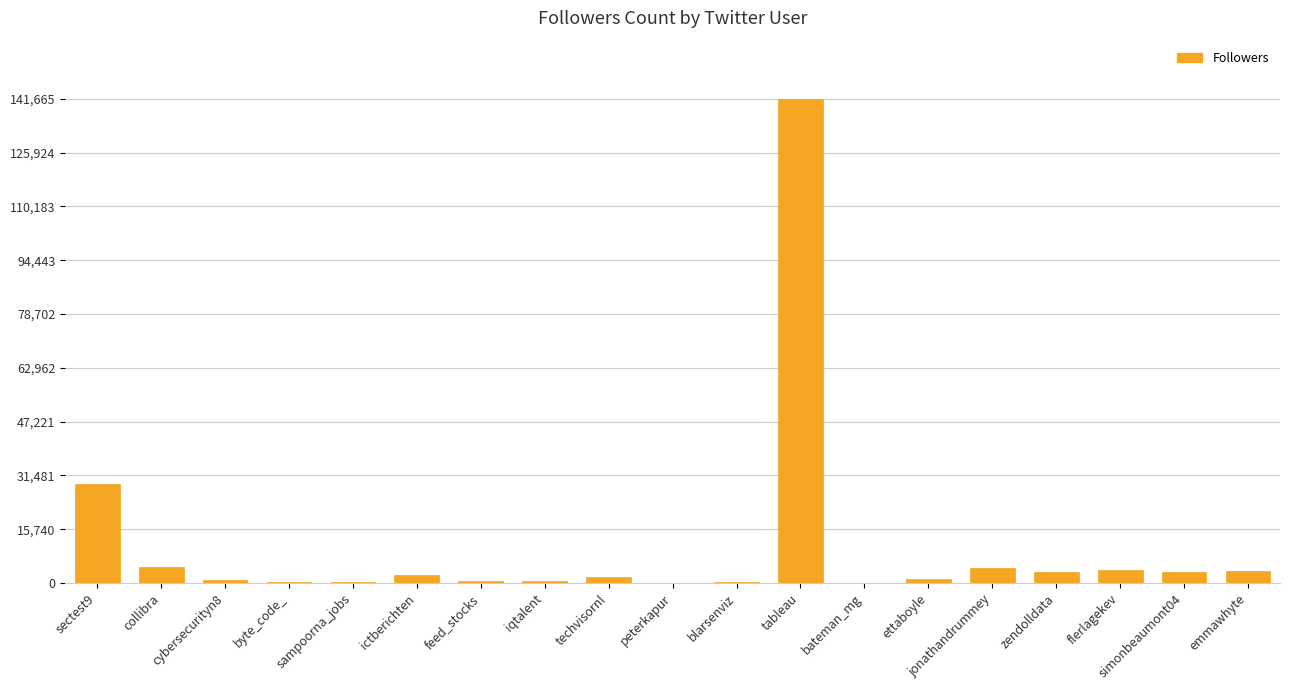

What is the sum of all values?

201506